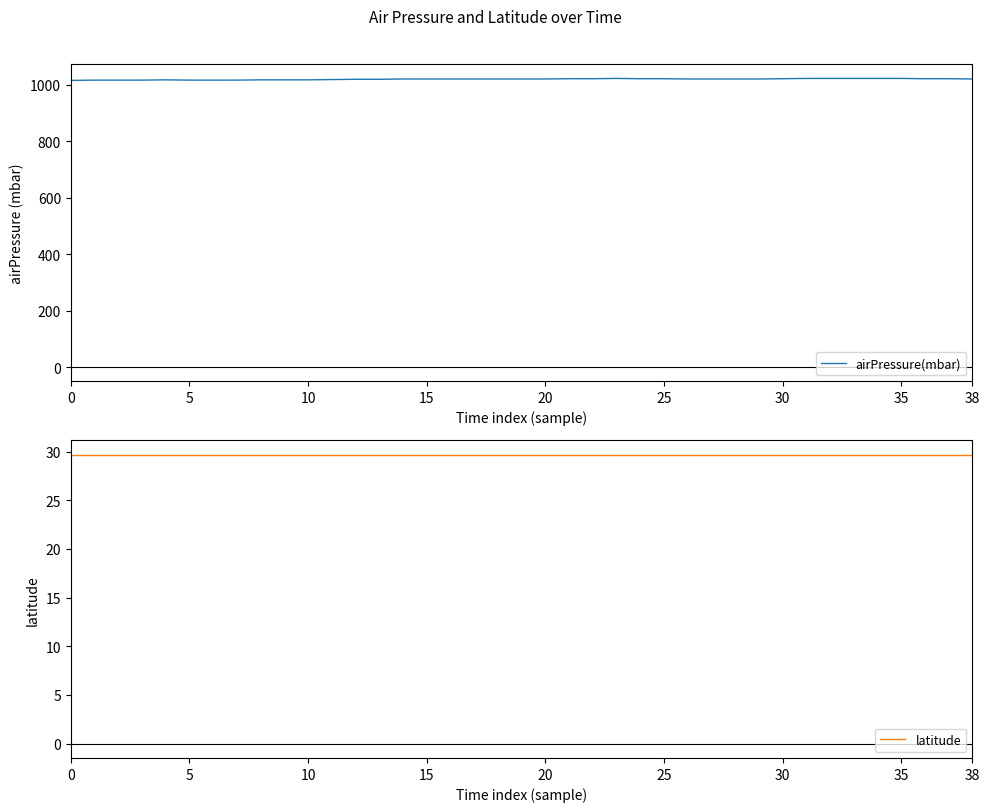

The value of airPressure(mbar) at 10 is 1018. True or false?

True